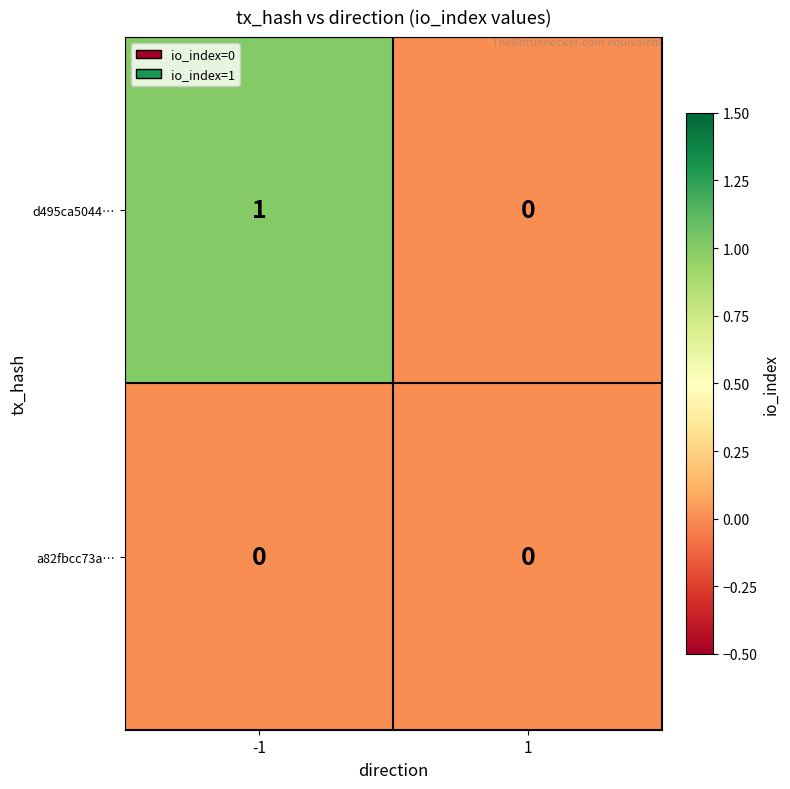

Which series has the largest range (max minus min)?

d495ca5044…